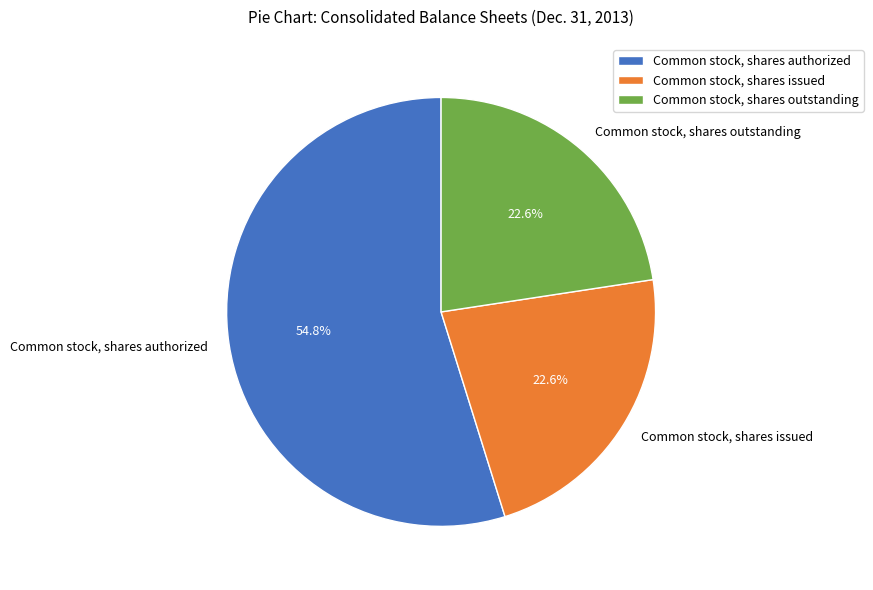

To the nearest percent, what is the difference between the largest and smallest slice percentages?

32%